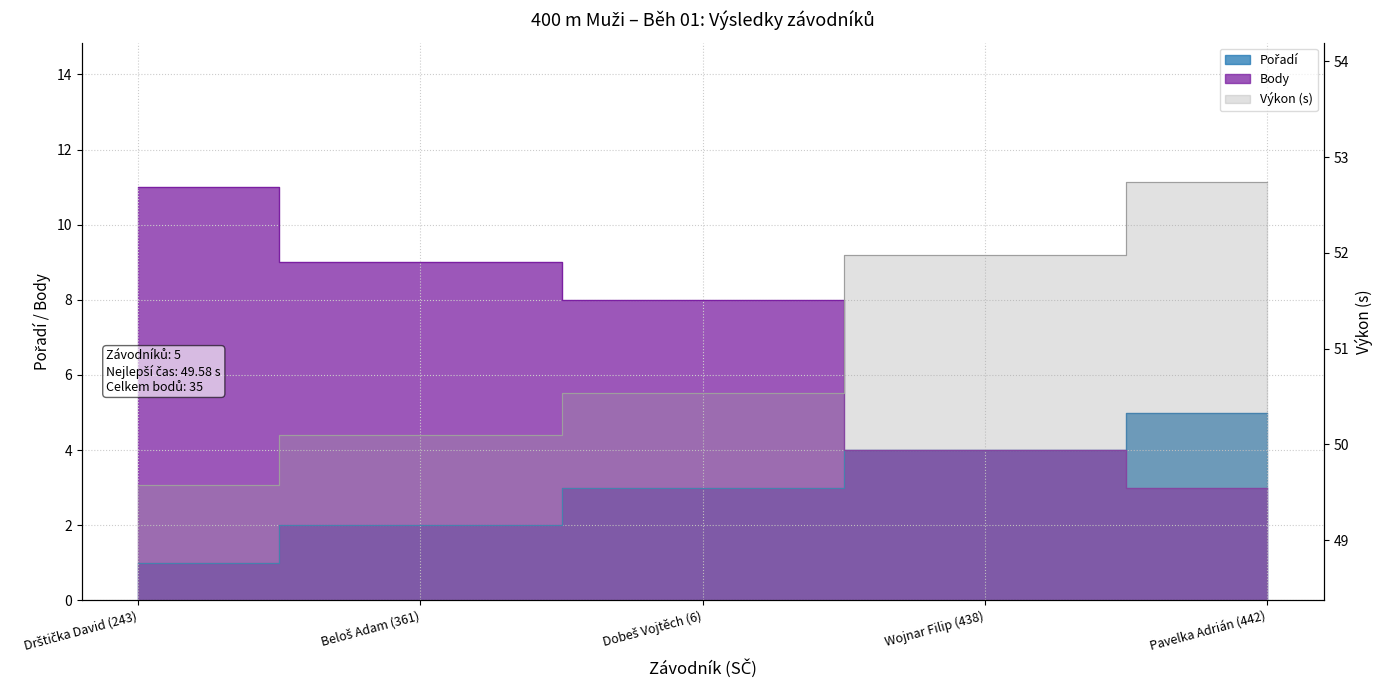

How many data points in Pořadí are less than 3?

2